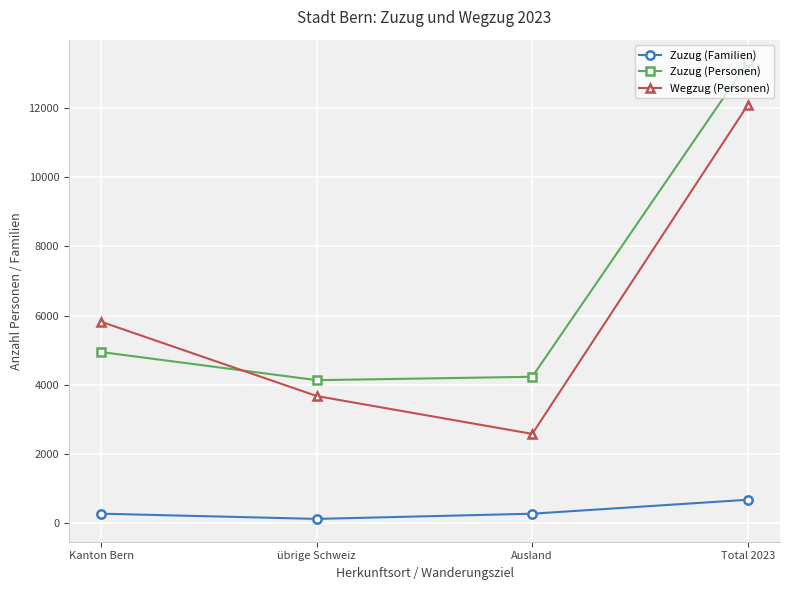

What is the sum of all Zuzug (Familien) values?

1358